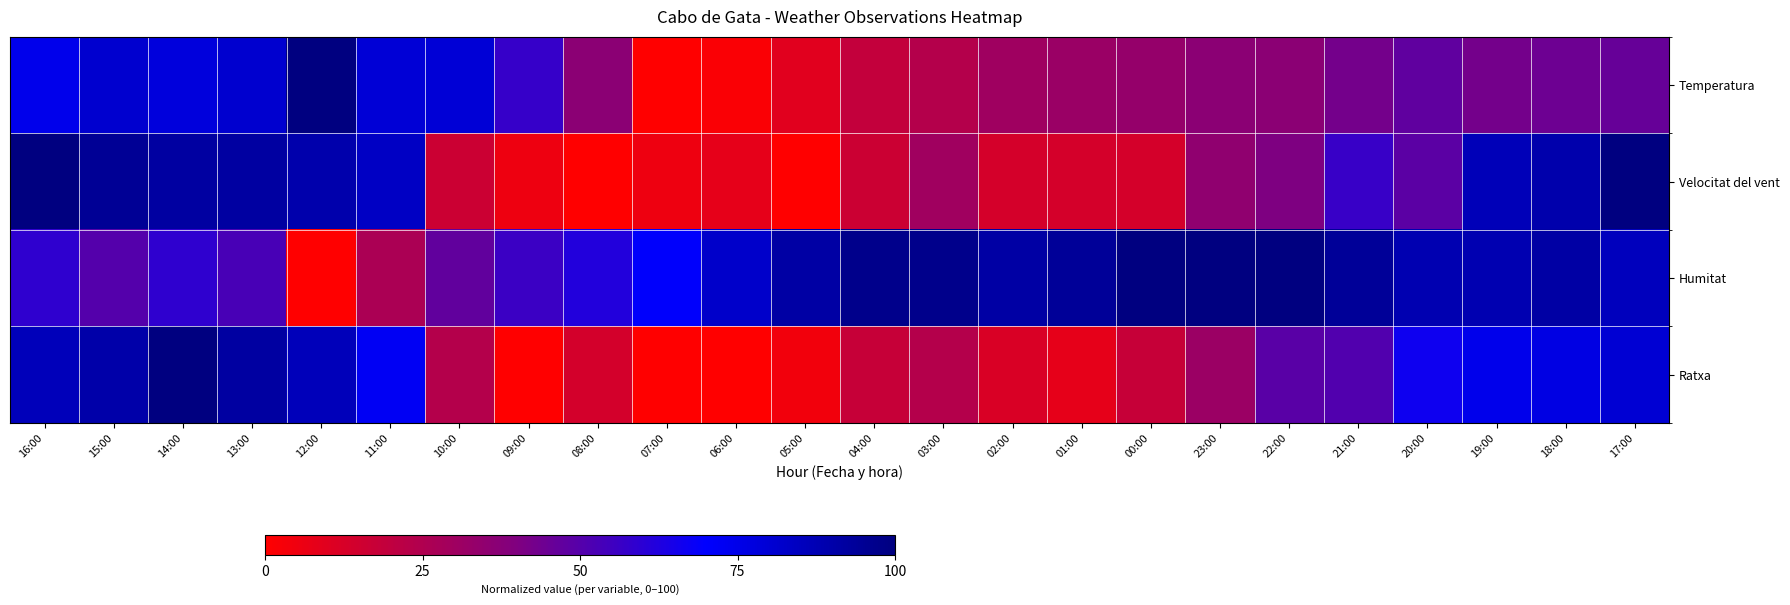

What is the difference between the highest and lowest values at 06:00?

82.4